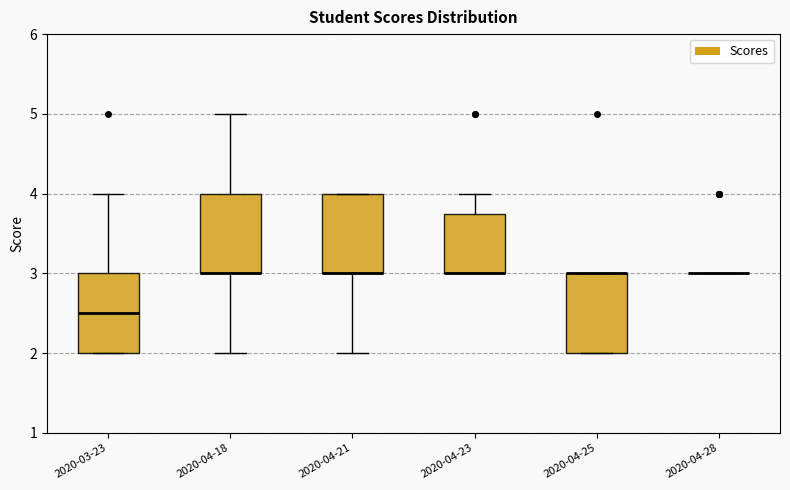

Reading left to right, read every box against the y-axis: the position of its median line, the range the box covers, and the ends of its whiskers. The values are not printed on the chart, so give them approximately, as read against the axis.

2020-03-23: median 2.5, box 2.0 to 3.0, whiskers 2.0 to 4.0
2020-04-18: median 3.0 (drawn on the box's lower edge), box 3.0 to 4.0, whiskers 2.0 to 5.0
2020-04-21: median 3.0 (drawn on the box's lower edge), box 3.0 to 4.0, whiskers 2.0 to 4.0
2020-04-23: median 3.0 (drawn on the box's lower edge), box 3.0 to 3.8, whiskers 3.0 to 4.0
2020-04-25: median 3.0 (drawn on the box's upper edge), box 2.0 to 3.0, whiskers 2.0 to 3.0
2020-04-28: box collapsed to a line at 3.0, whiskers 3.0 to 3.0